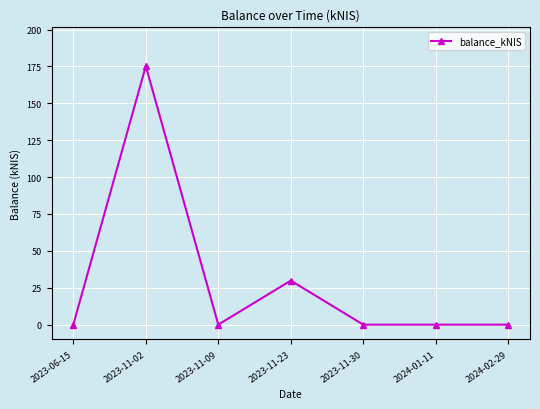

Which category has the highest value across all series?

2023-11-02